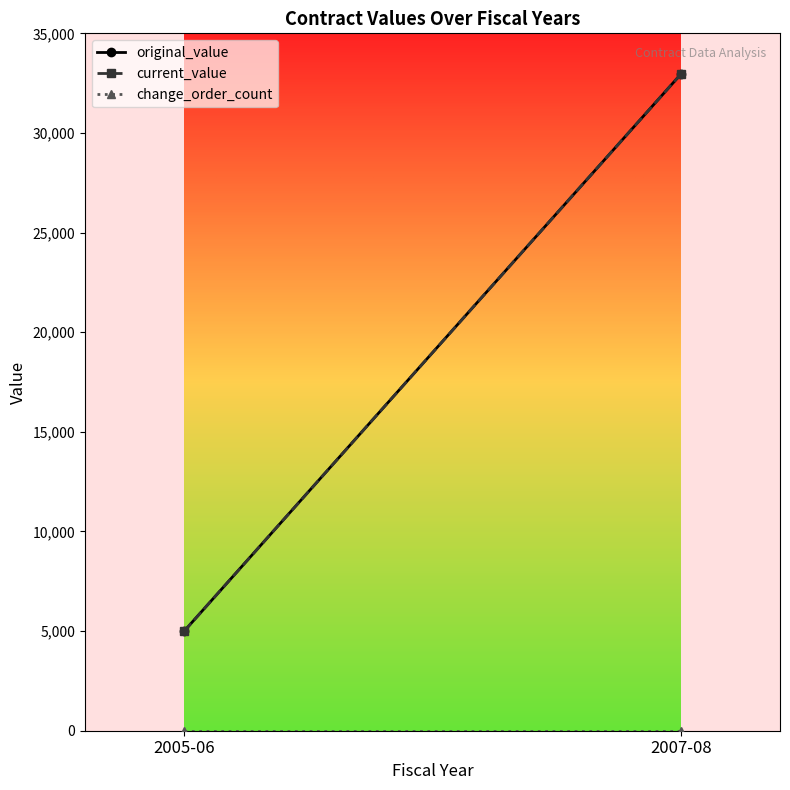

True or false: original_value has a value of 8780 at 2005-06.

False